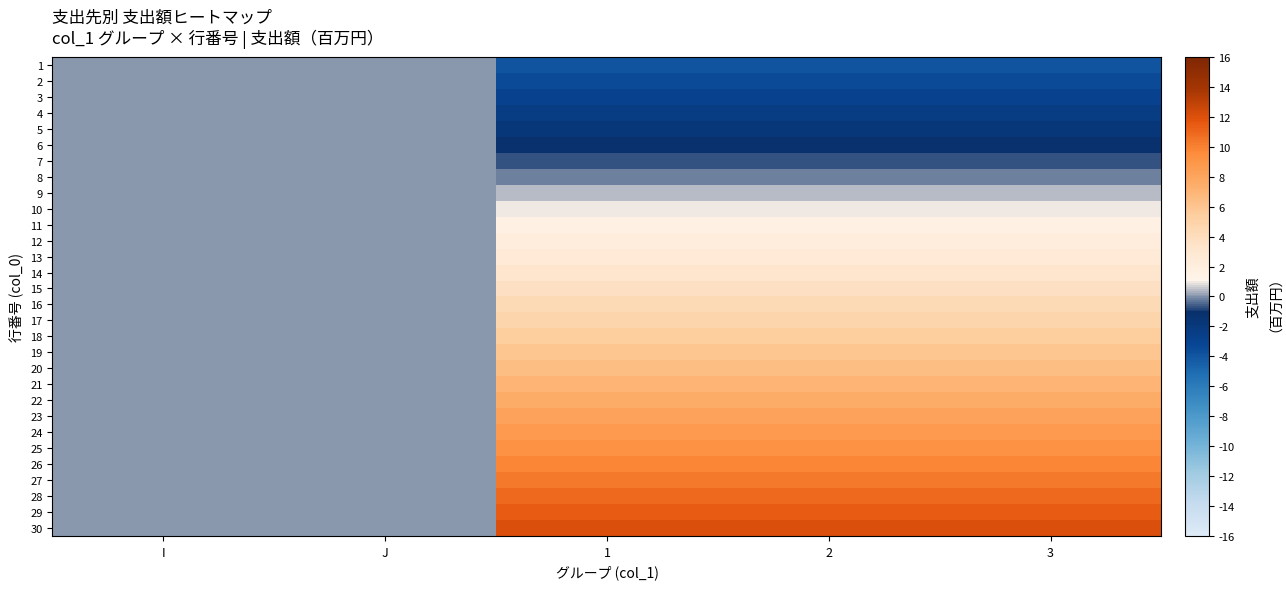

Reading left to right, transcribe all the data shown in this chart.

1: I=-0.0	J=-0.0	1=-4.0	2=-4.0	3=-4.0
2: I=-0.0	J=-0.0	1=-3.4	2=-3.4	3=-3.4
3: I=-0.0	J=-0.0	1=-2.9	2=-2.9	3=-2.9
4: I=-0.0	J=-0.0	1=-2.3	2=-2.3	3=-2.3
5: I=-0.0	J=-0.0	1=-1.8	2=-1.8	3=-1.8
6: I=-0.0	J=-0.0	1=-1.2	2=-1.2	3=-1.2
7: I=-0.0	J=-0.0	1=-0.7	2=-0.7	3=-0.7
8: I=-0.0	J=-0.0	1=-0.1	2=-0.1	3=-0.1
9: I=0.0	J=0.0	1=0.4	2=0.4	3=0.4
10: I=0.0	J=0.0	1=1.0	2=1.0	3=1.0
11: I=0.0	J=0.0	1=1.5	2=1.5	3=1.5
12: I=0.0	J=0.0	1=2.1	2=2.1	3=2.1
13: I=0.0	J=0.0	1=2.6	2=2.6	3=2.6
14: I=0.0	J=0.0	1=3.2	2=3.2	3=3.2
15: I=0.0	J=0.0	1=3.7	2=3.7	3=3.7
16: I=0.0	J=0.0	1=4.3	2=4.3	3=4.3
17: I=0.0	J=0.0	1=4.8	2=4.8	3=4.8
18: I=0.0	J=0.0	1=5.4	2=5.4	3=5.4
19: I=0.0	J=0.0	1=5.9	2=5.9	3=5.9
20: I=0.0	J=0.0	1=6.5	2=6.5	3=6.5
21: I=0.0	J=0.0	1=7.0	2=7.0	3=7.0
22: I=0.0	J=0.0	1=7.6	2=7.6	3=7.6
23: I=0.0	J=0.0	1=8.1	2=8.1	3=8.1
24: I=0.0	J=0.0	1=8.7	2=8.7	3=8.7
25: I=0.0	J=0.0	1=9.2	2=9.2	3=9.2
26: I=0.0	J=0.0	1=9.8	2=9.8	3=9.8
27: I=0.0	J=0.0	1=10.3	2=10.3	3=10.3
28: I=0.0	J=0.0	1=10.9	2=10.9	3=10.9
29: I=0.0	J=0.0	1=11.4	2=11.4	3=11.4
30: I=0.0	J=0.0	1=12.0	2=12.0	3=12.0